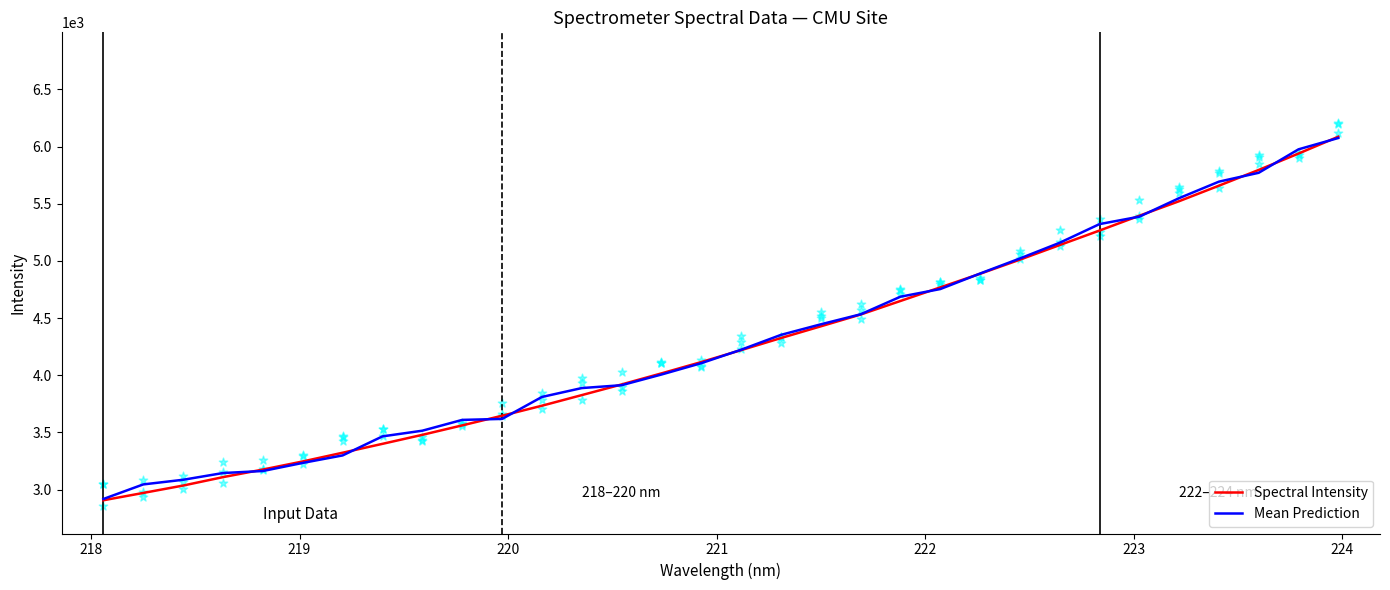

Is the value of Spectral Intensity at 9 greater than the value of Mean Prediction at 22?

No